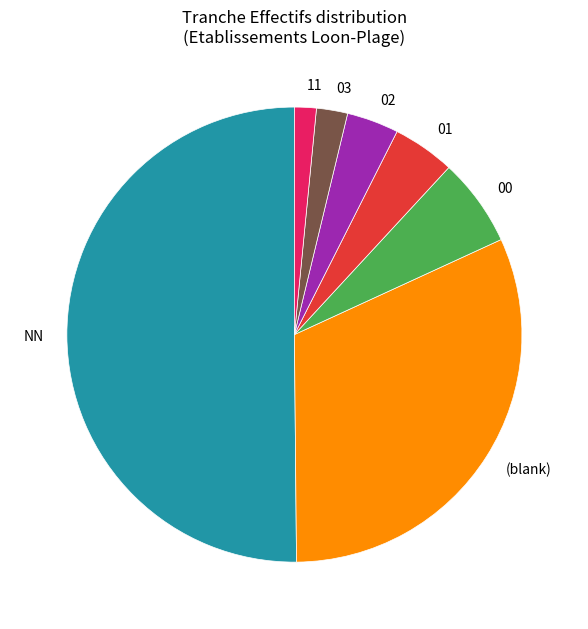

Is the sum of (blank) and 02 greater than half?

No